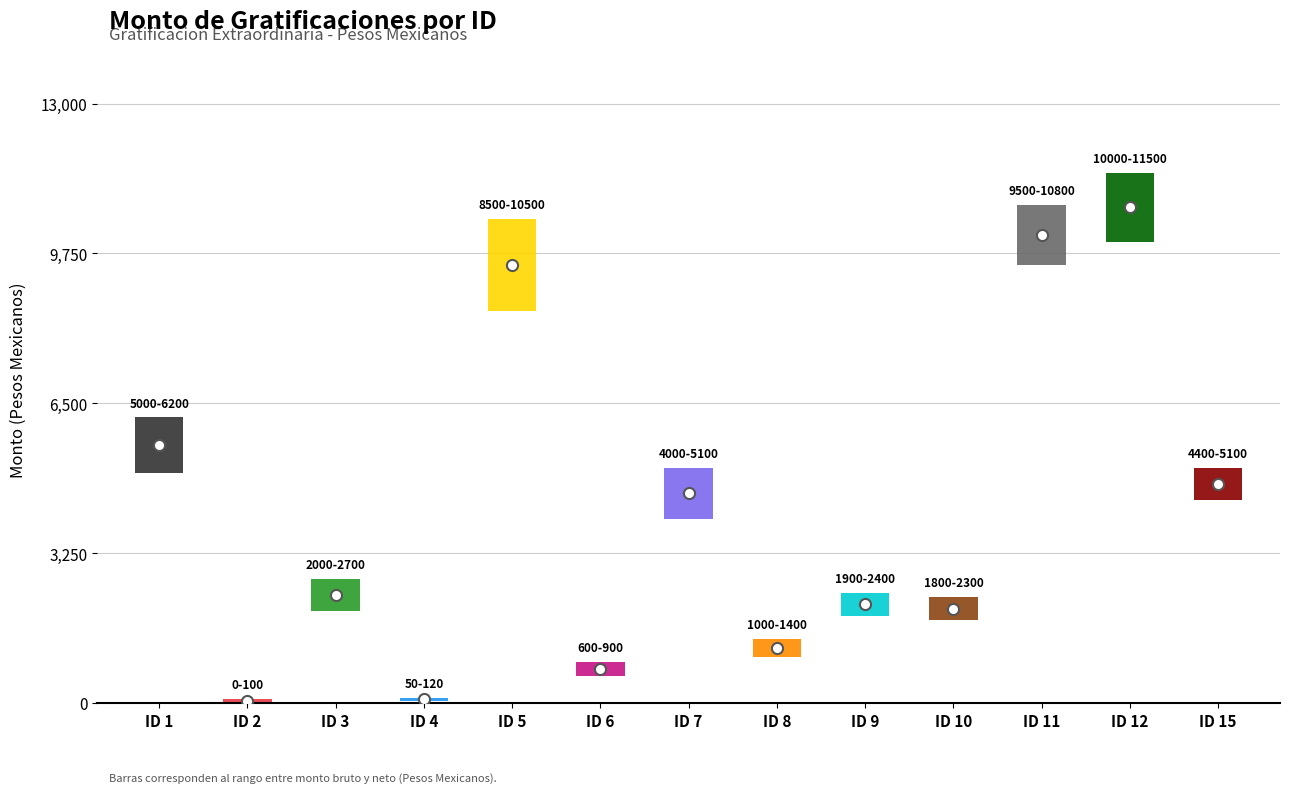

At how many categories does at least one series exceed 6586?

3